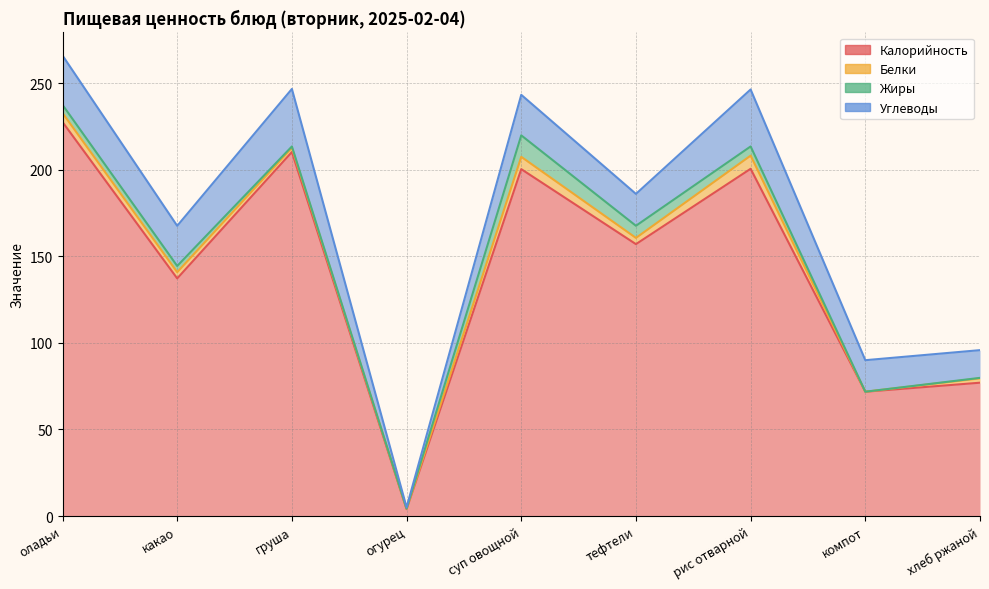

What is the value of the Жиры point at the 2nd from the left?

3.6